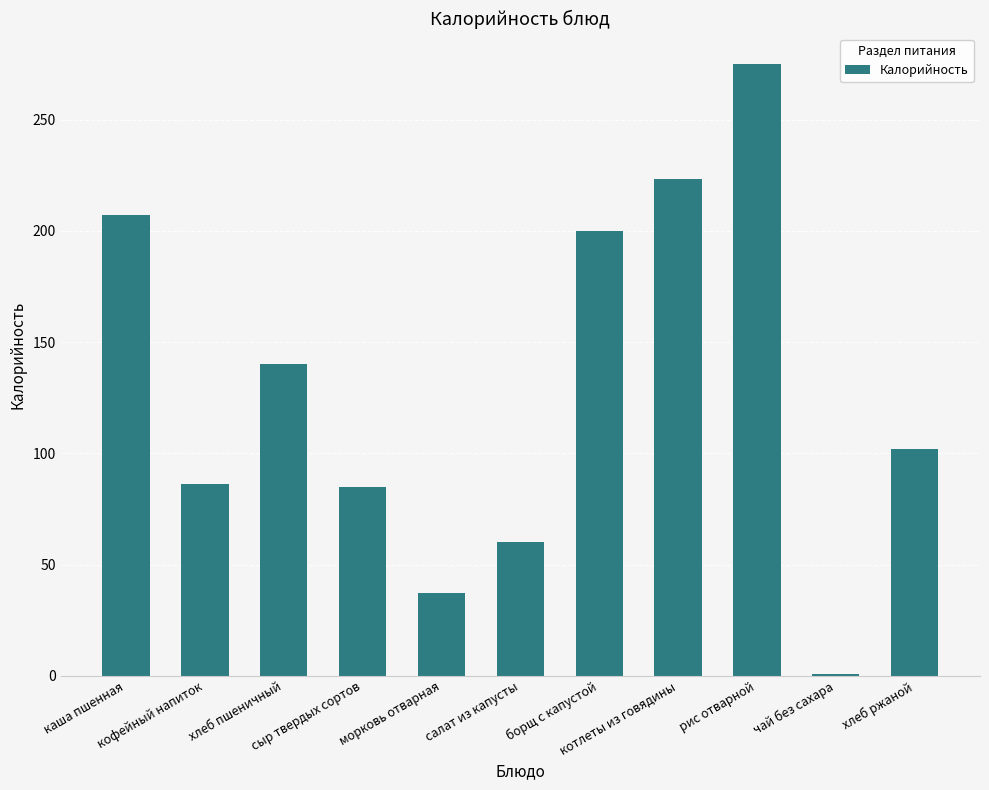

What is the approximate value at салат из капусты?

60.0